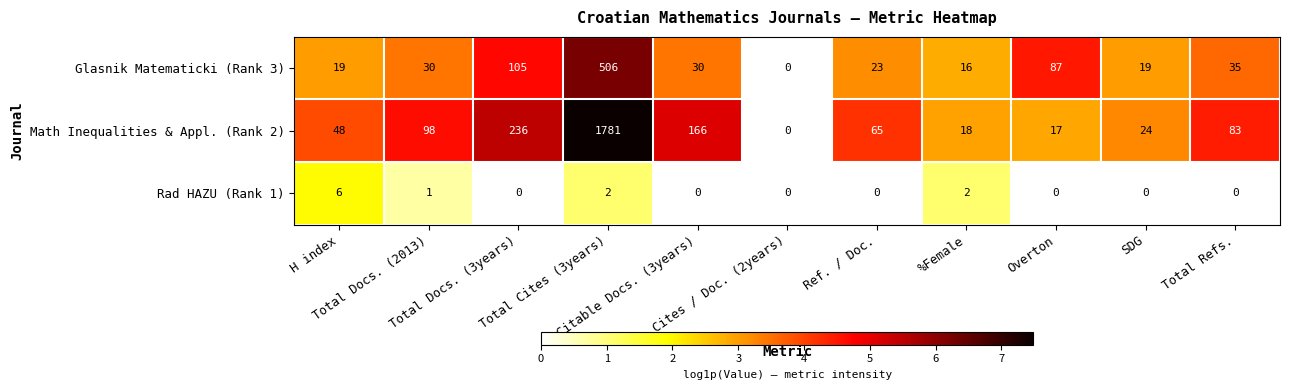

What is the sum of all Rad HAZU (Rank 1) values?

11